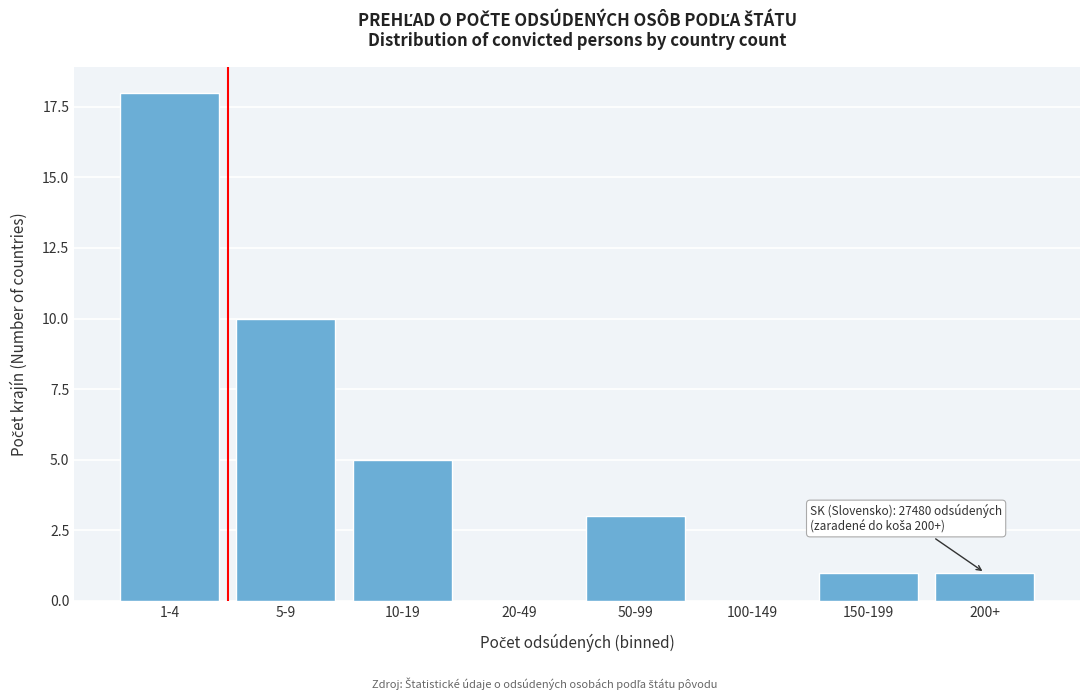

Reading right to left, transcribe all the data shown in this chart.

200+=1	150-199=1	100-149=0	50-99=3	20-49=0	10-19=5	5-9=10	1-4=18